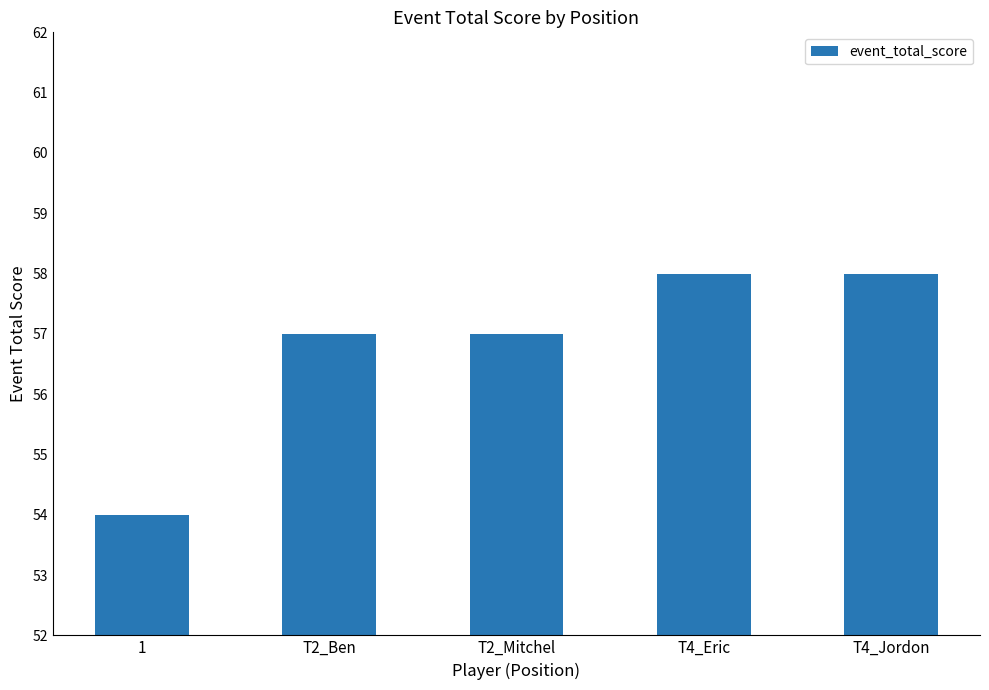

True or false: the data shows 30 at T2_Ben.

False